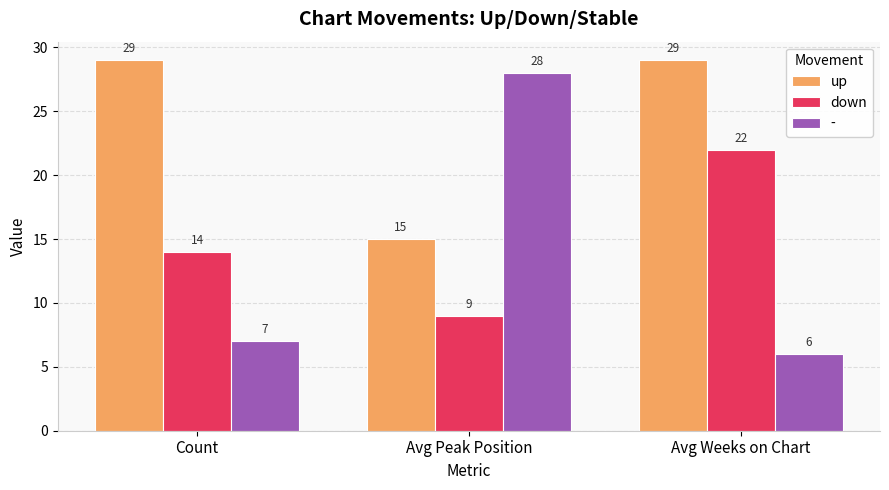

What is the maximum value shown in the chart?

29